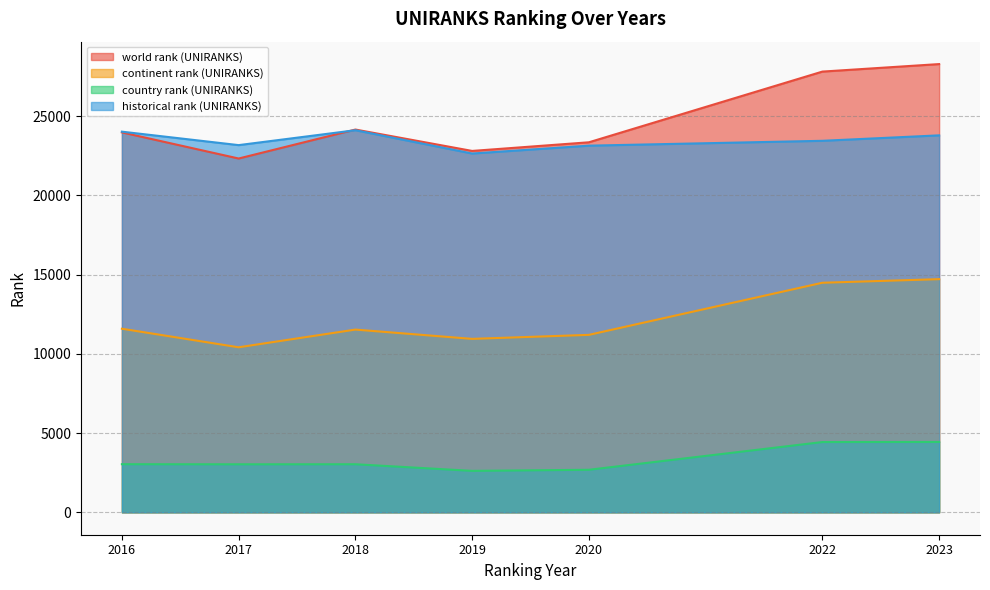

In world rank (UNIRANKS), how many points are higher than both neighbors (excluding endpoints)?

1